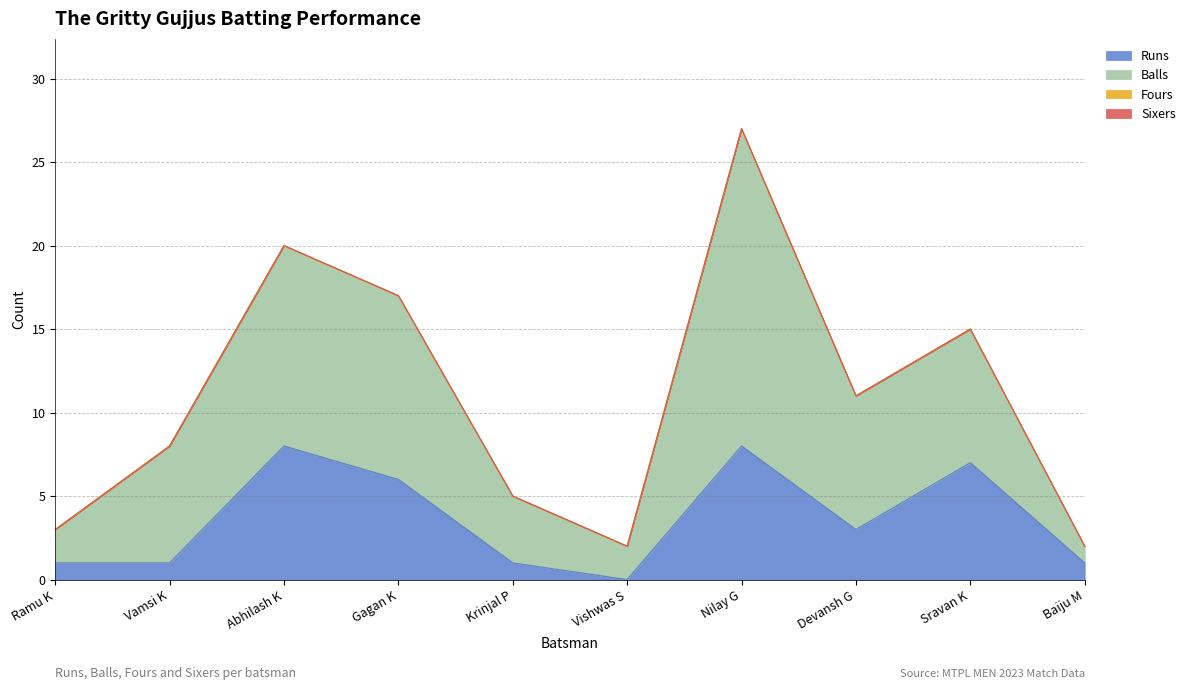

True or false: Balls and Runs intersect in this chart.

False